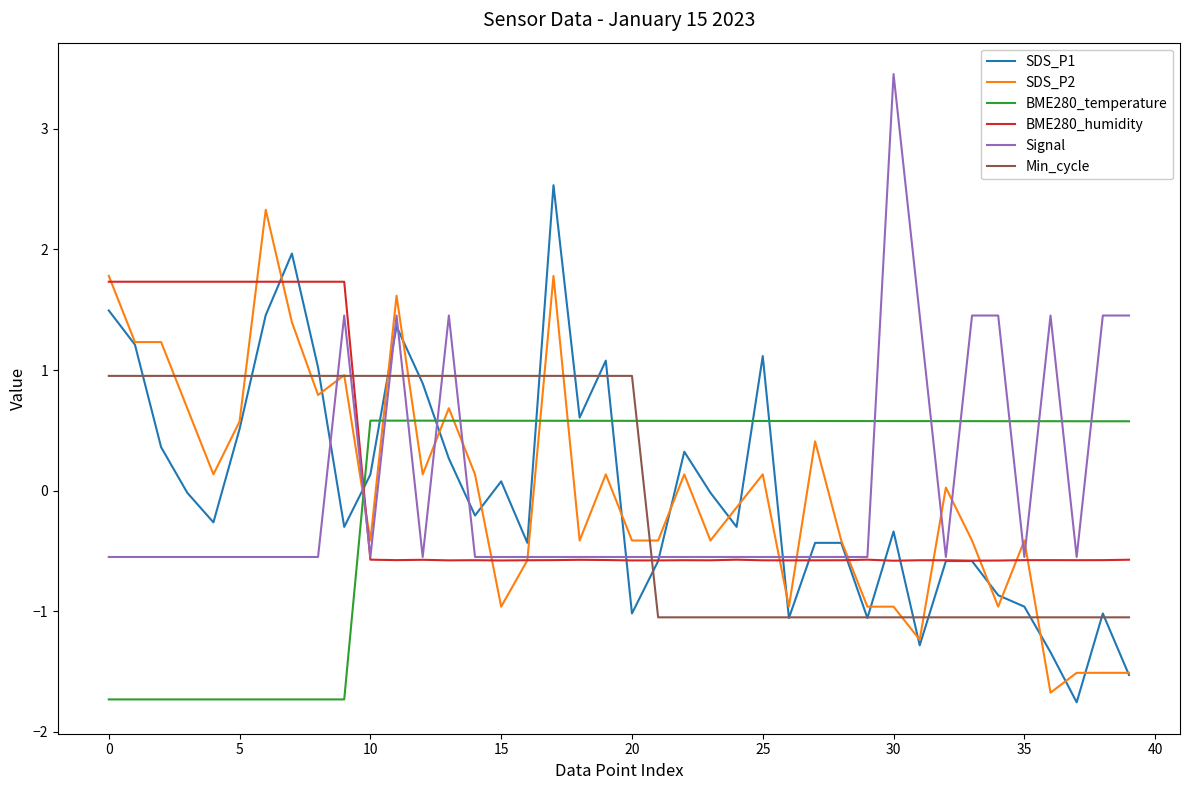

After their last crossing, which series has the higher values: BME280_temperature or BME280_humidity?

BME280_temperature